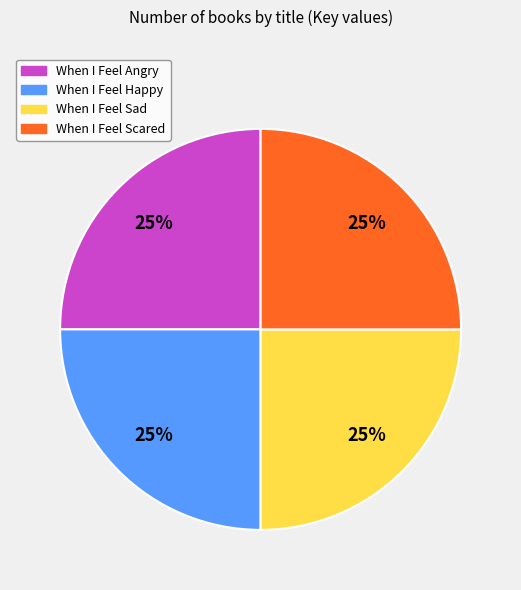

To the nearest percent, what is the average slice percentage?

25%